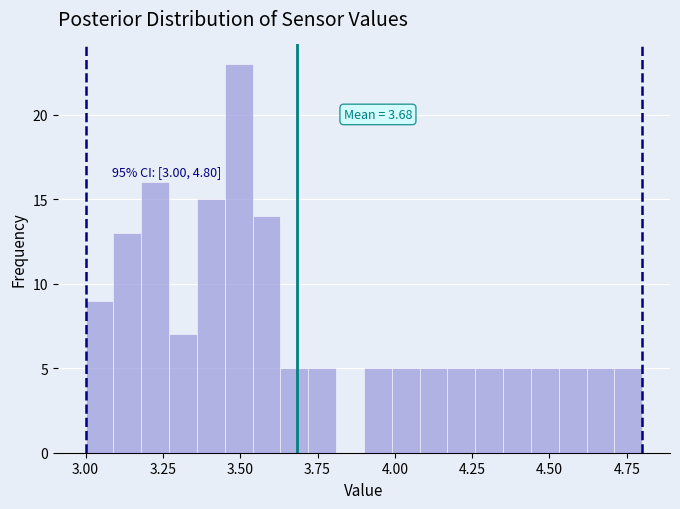

Read against the x-axis, roughly where is the centre of the tallest bar?

3.50